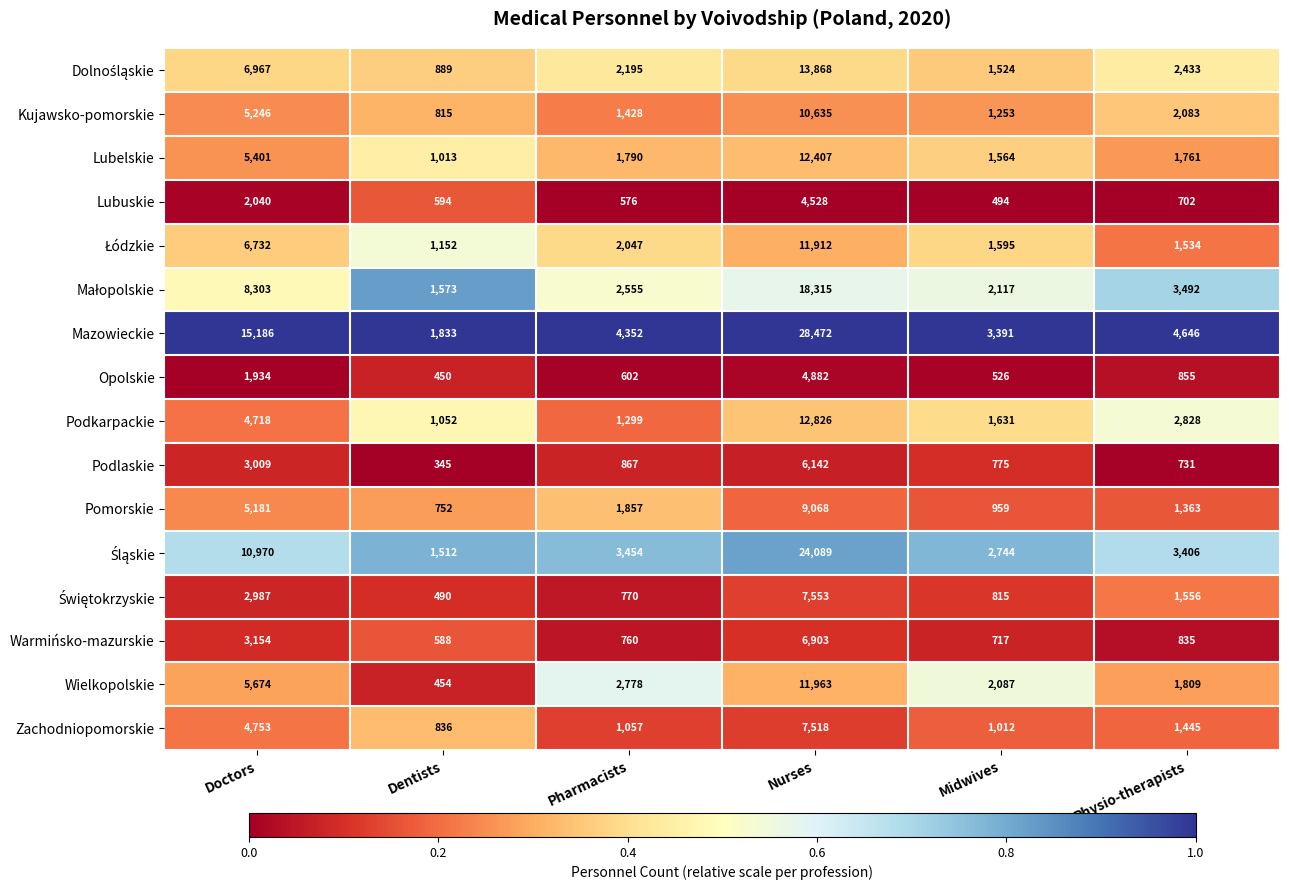

What is the lowest value of the Pomorskie series?

752